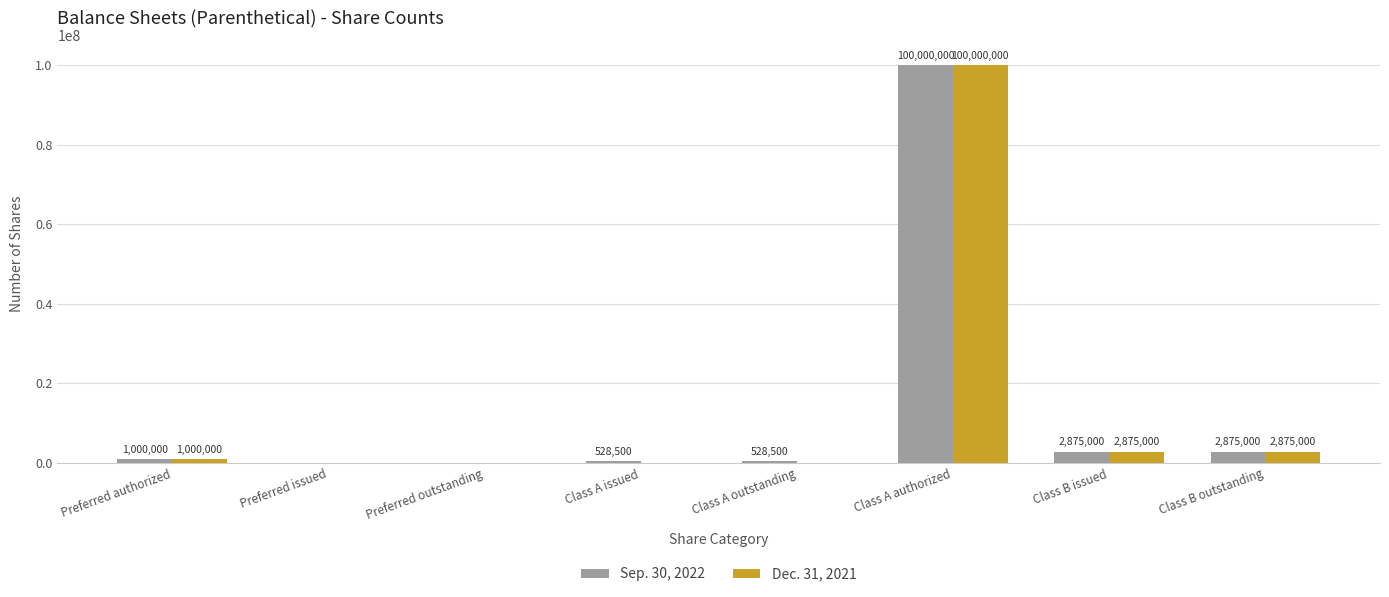

Which series changed the most between Class A outstanding and Class A authorized?

Dec. 31, 2021